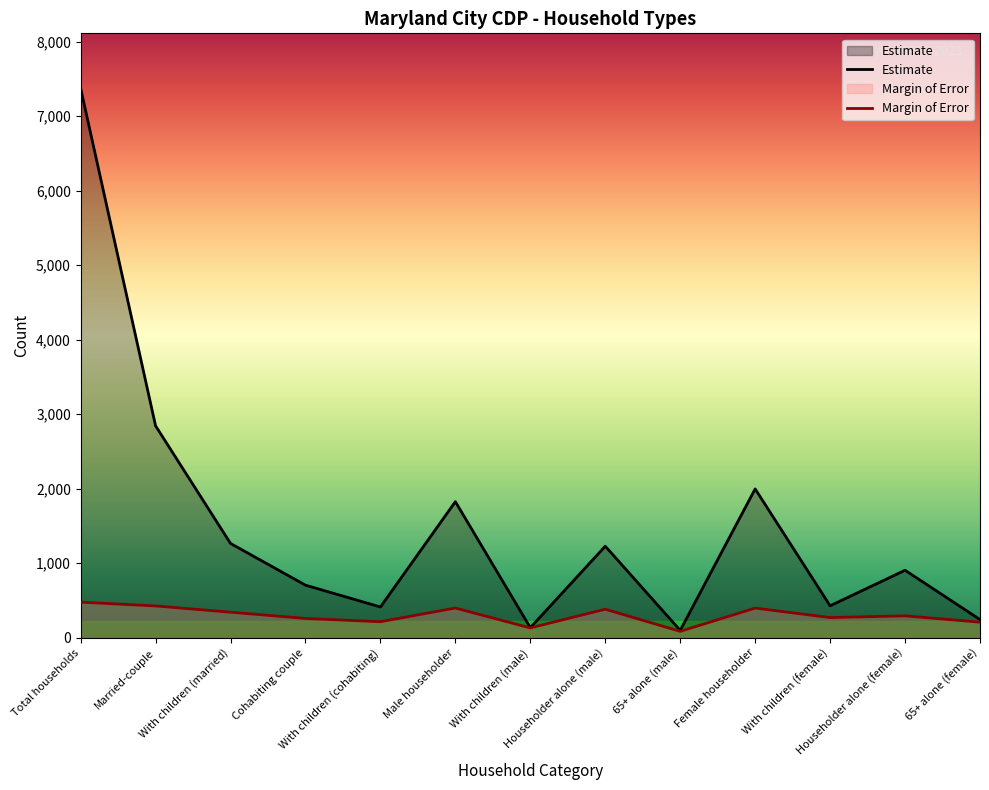

Reading left to right, list all the values displayed in this chart.

Estimate: 7376	2845	1266	706	413	1827	135	1229	99	1998	429	906	244
Margin of Error: 478	427	343	259	215	399	132	383	86	398	271	294	209